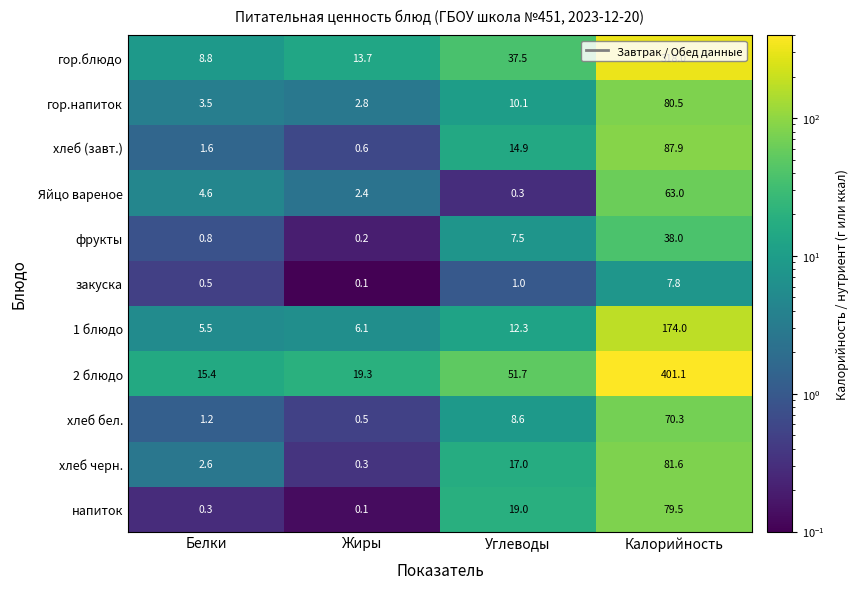

Rank the categories by хлеб черн. value from lowest to highest.

Жиры, Белки, Углеводы, Калорийность